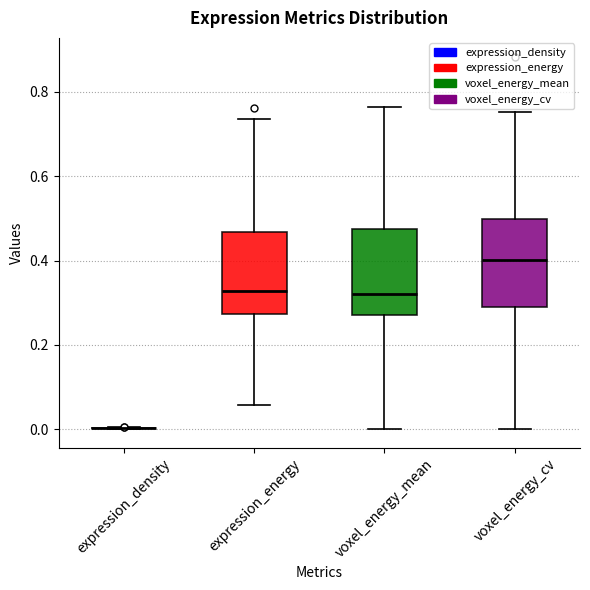

Where does the lower whisker of the box for voxel_energy_cv end on the y-axis? The values are not printed on the chart, so give them approximately, as read against the axis.

0.00